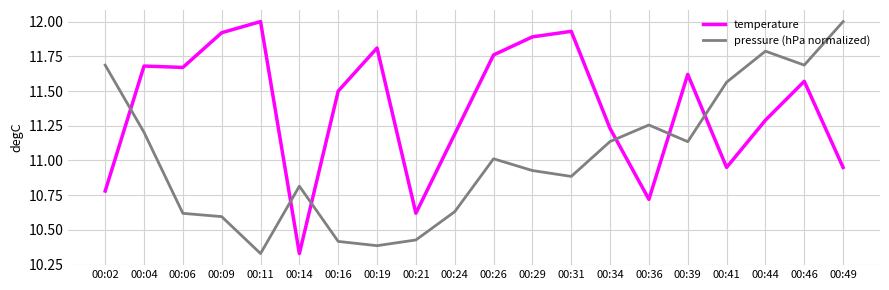

What are all the series names shown in the legend?

temperature, pressure (hPa normalized)